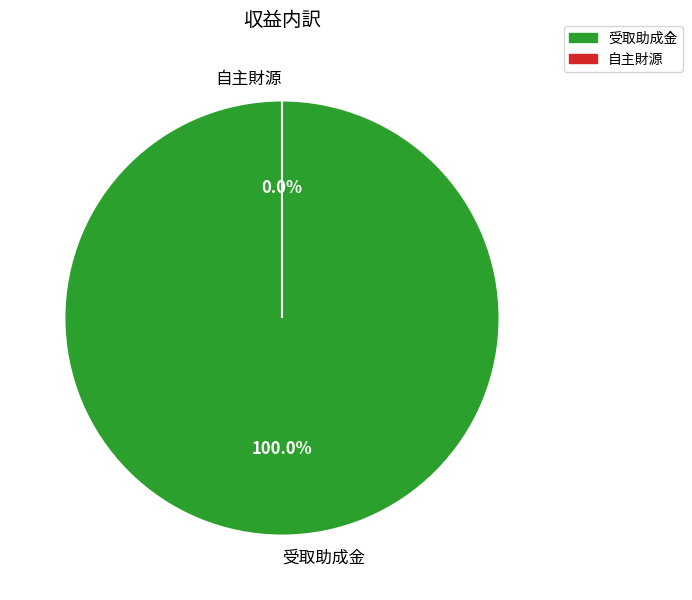

Count the number of slices in the pie.

2